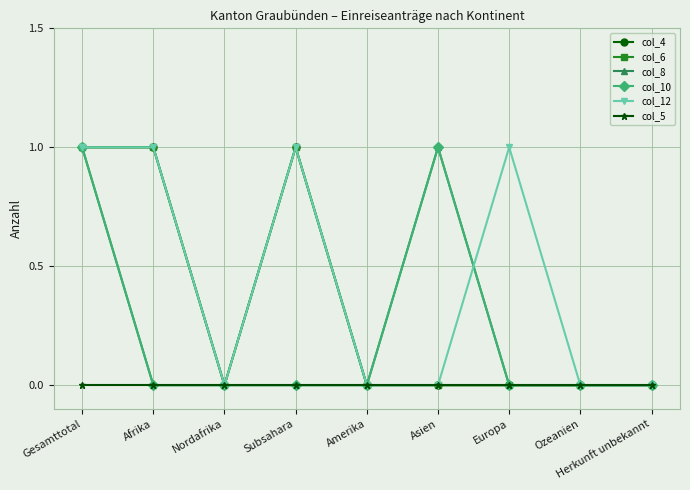

Between Afrika and Asien, which series saw the biggest shift?

col_4